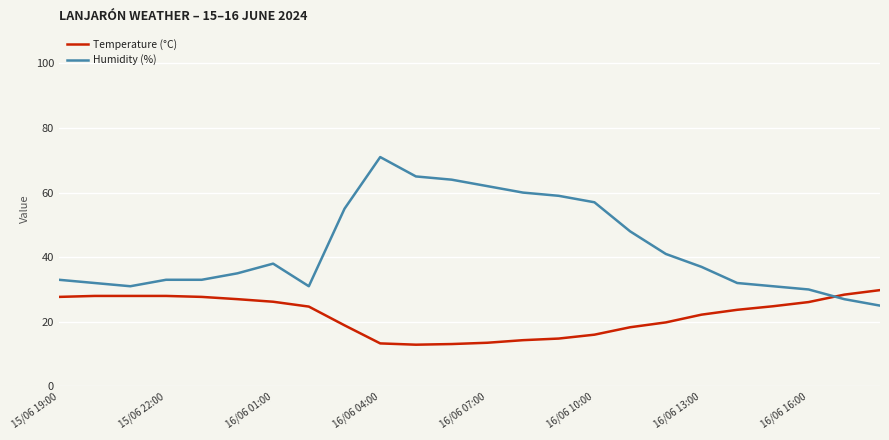

List the series in order of their peak value, lowest first.

Temperature (°C), Humidity (%)